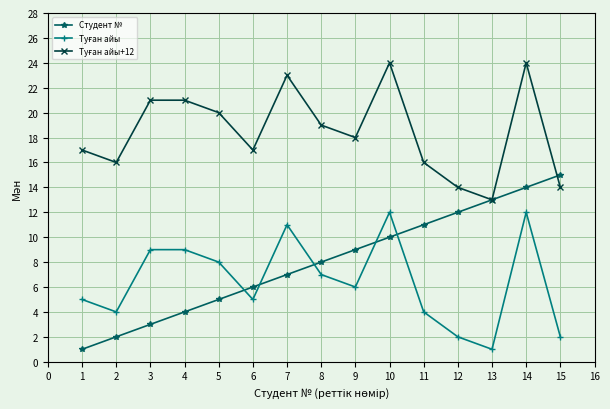

Which series has the largest range (max minus min)?

Студент №